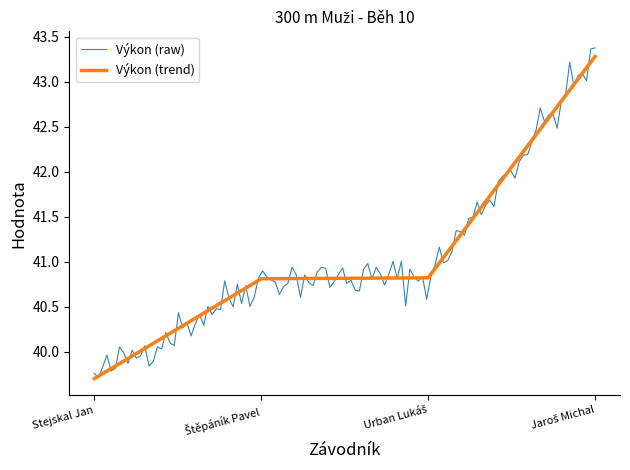

Reading left to right, transcribe all the data shown in this chart.

39.7	40.8	40.8	43.3